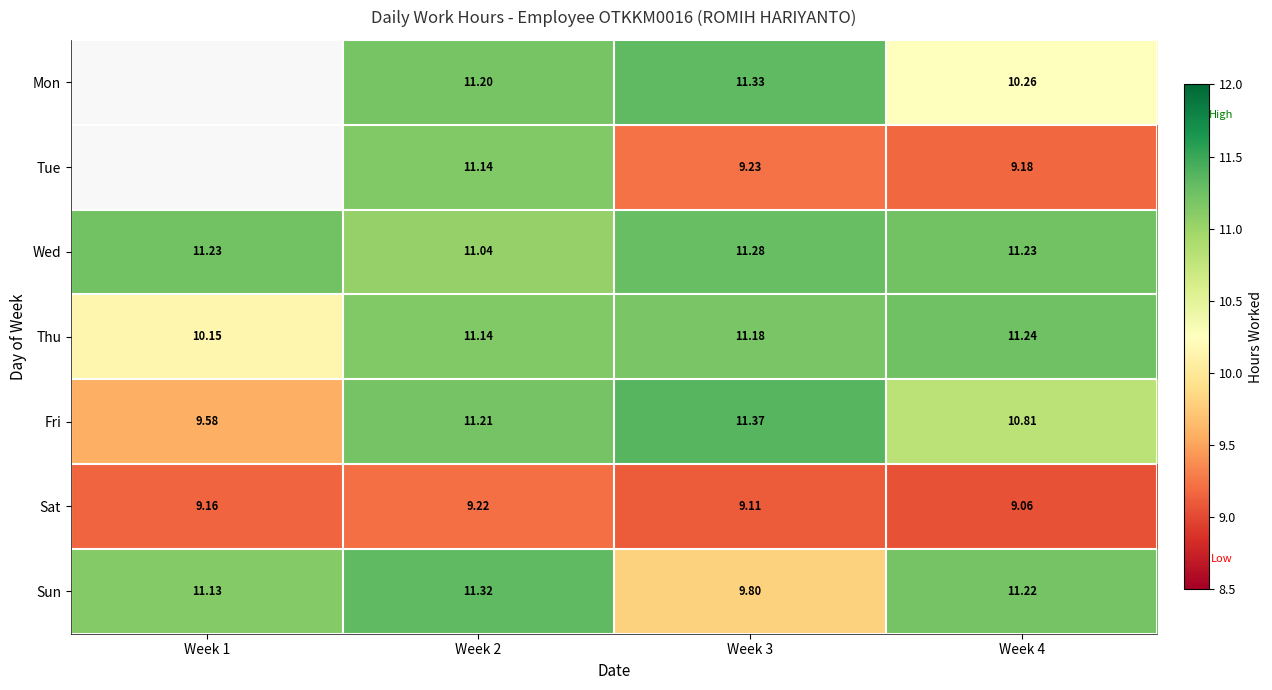

Where does the Sun series first go above 11?

Week 1